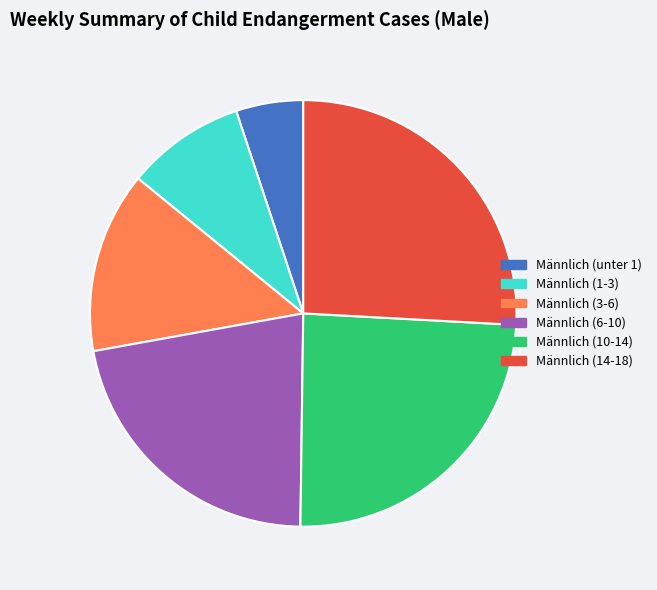

How many segments does this pie chart have?

6